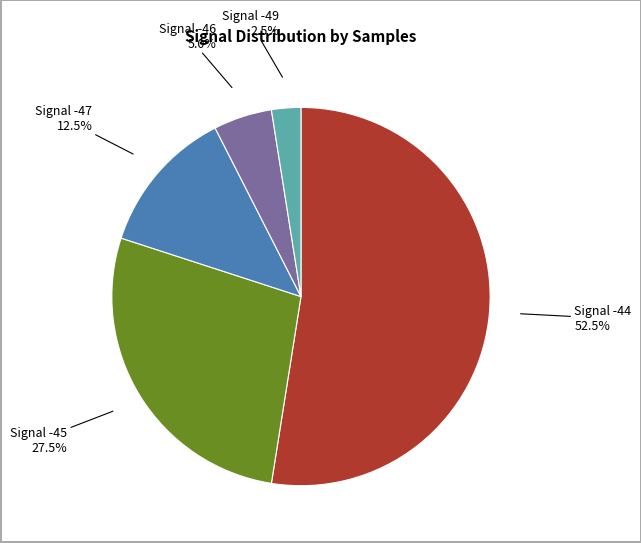

How many segments does this pie chart have?

5